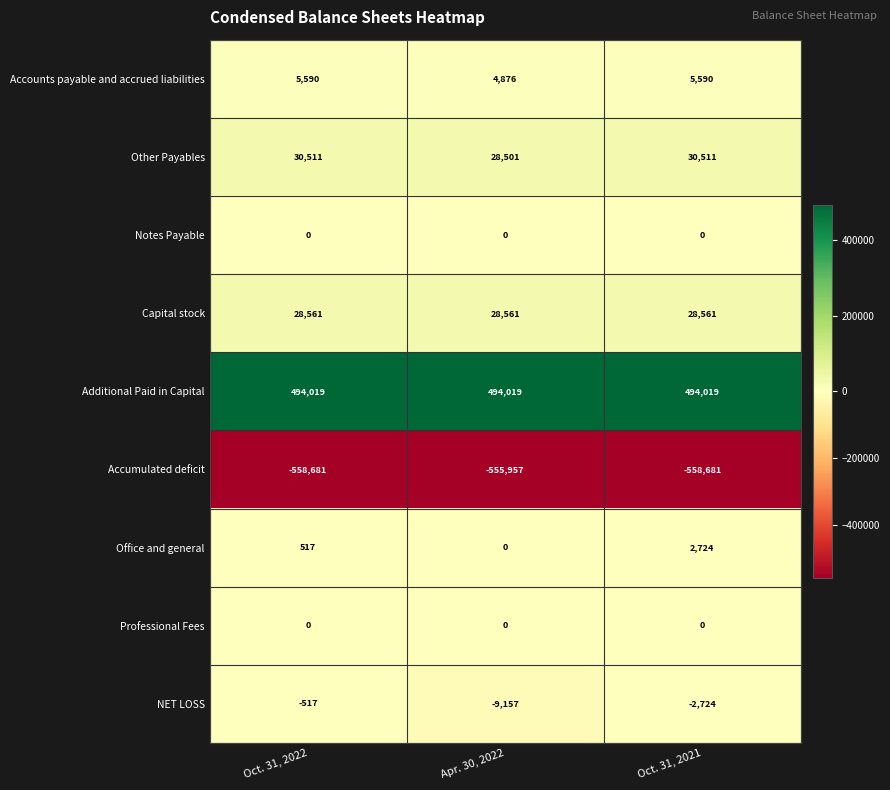

What is the sum of all NET LOSS values?

-12398